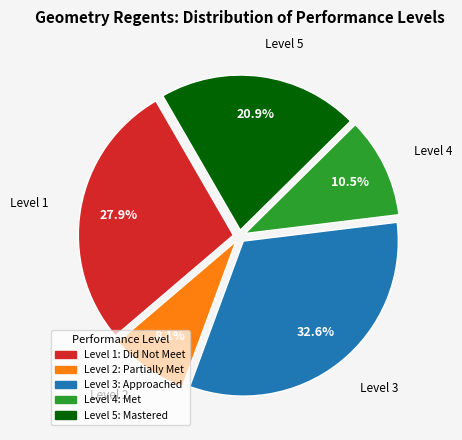

Rank the categories by value from highest to lowest.

Level 3: Approached, Level 1: Did Not Meet, Level 5: Mastered, Level 4: Met, Level 2: Partially Met